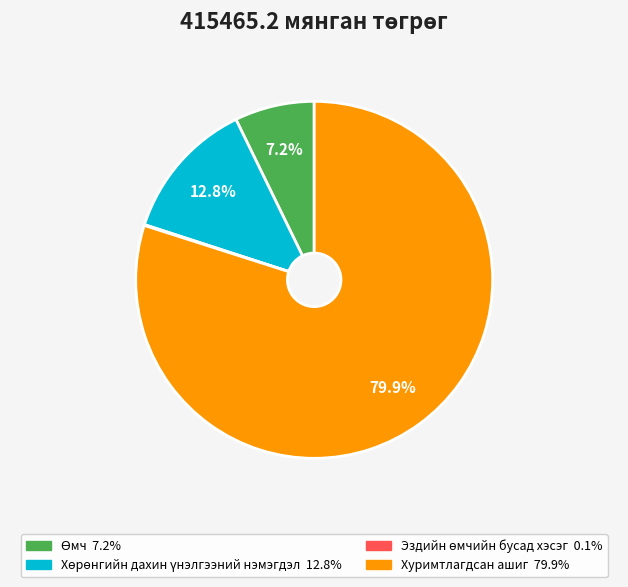

Which slice is the largest?

Хуримтлагдсан ашиг